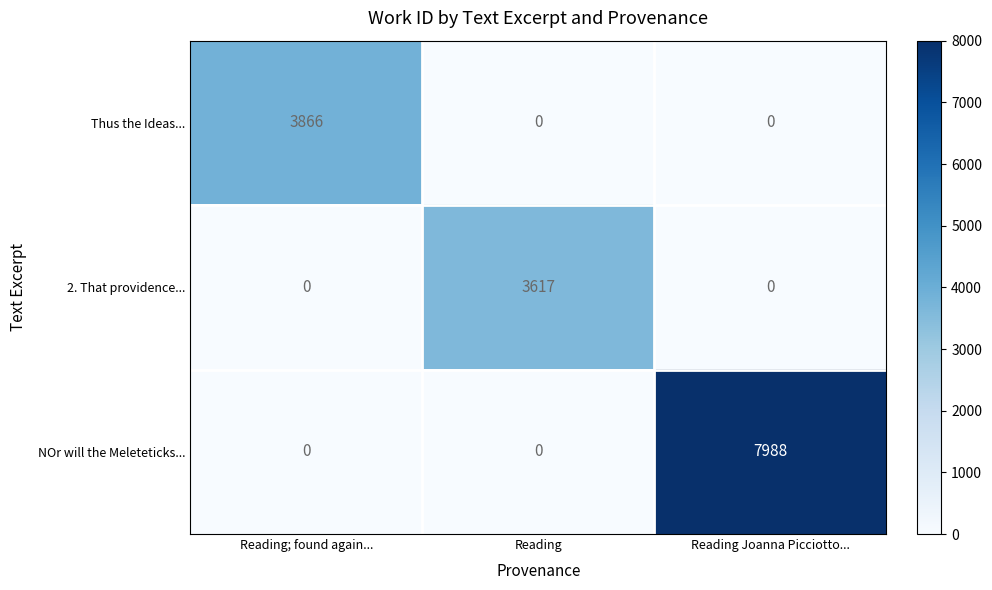

Which series has the widest spread of values?

NOr will the Meleteticks...